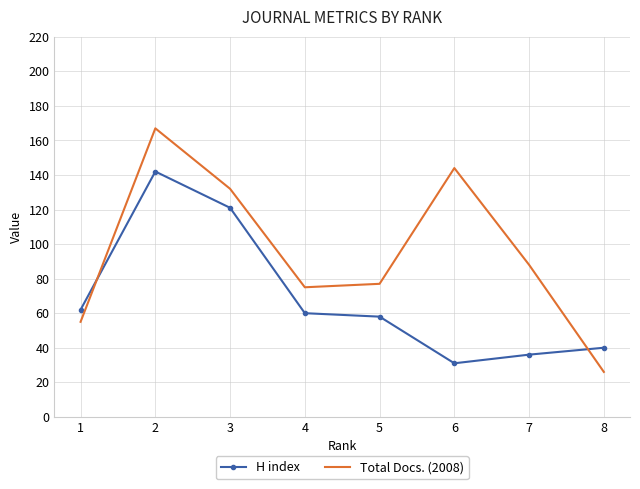

Is the value of Total Docs. (2008) at 5 greater than the value of H index at 6?

Yes